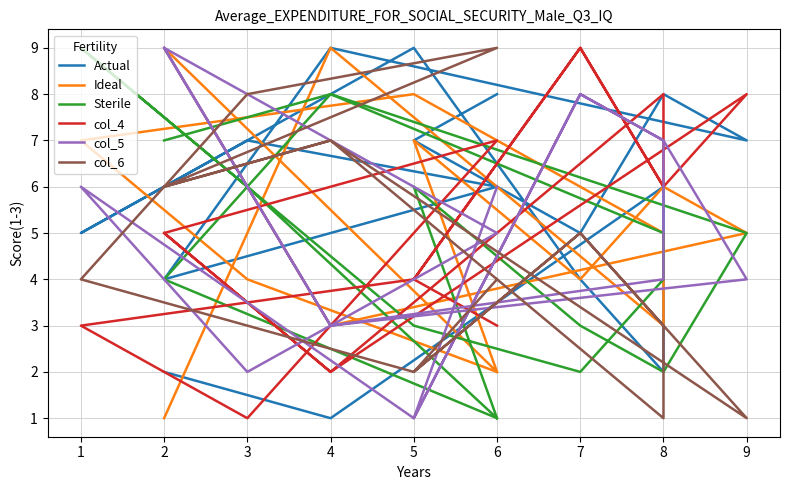

Where is the first local minimum for Actual?

4